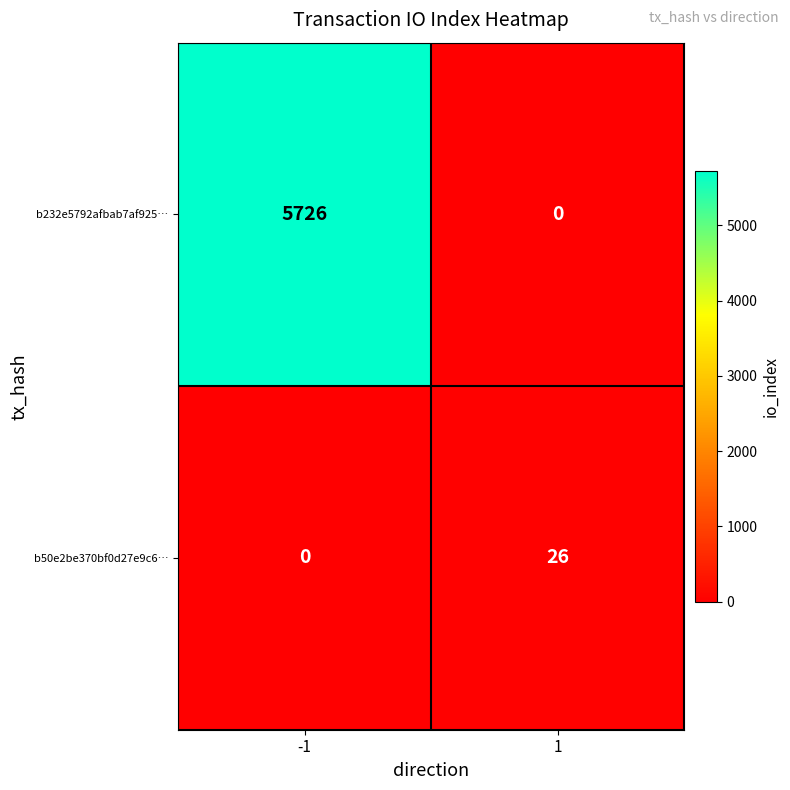

What is the sum of all b232e5792afbab7af925… values?

5726